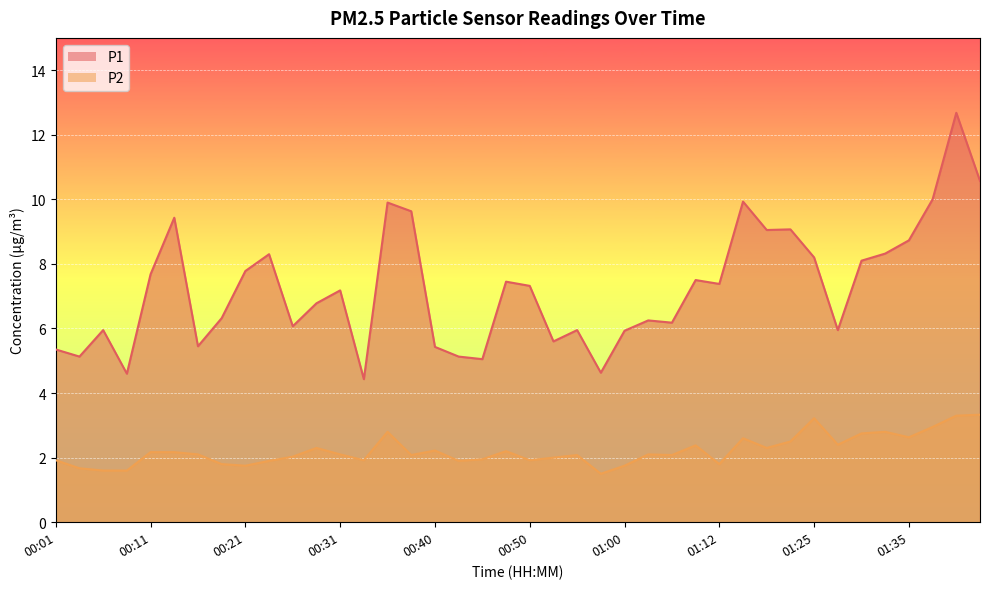

Reading right to left, what are all the values shown in this chart?

P1: 10.6	12.7	10.0	8.7	8.3	8.1	6.0	8.2	9.1	9.1	9.9	7.4	7.5	6.2	6.2	5.9	4.6	6.0	5.6	7.3	7.5	5.0	5.1	5.4	9.6	9.9	4.4	7.2	6.8	6.1	8.3	7.8	6.3	5.5	9.4	7.7	4.6	6.0	5.1	5.3
P2: 3.3	3.3	3.0	2.6	2.8	2.8	2.4	3.2	2.5	2.3	2.6	1.8	2.4	2.1	2.1	1.8	1.5	2.1	2.0	1.9	2.2	1.9	1.9	2.2	2.1	2.8	1.9	2.1	2.3	2.0	1.9	1.8	1.8	2.1	2.2	2.2	1.6	1.6	1.7	1.9